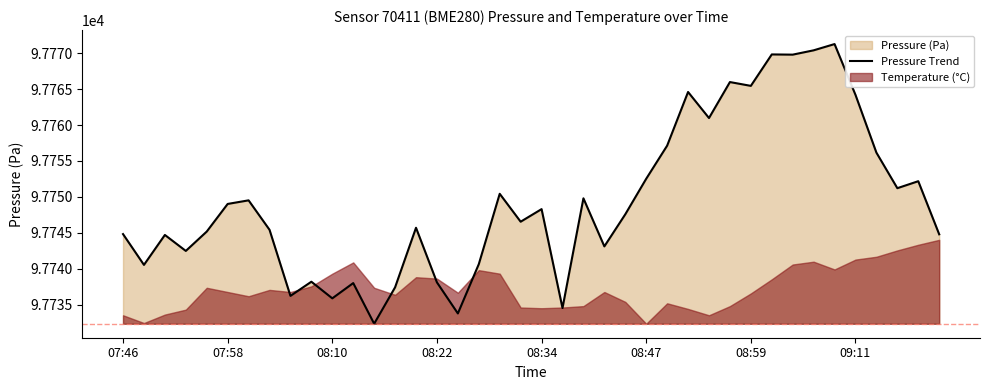

What position from the left is 33?

34